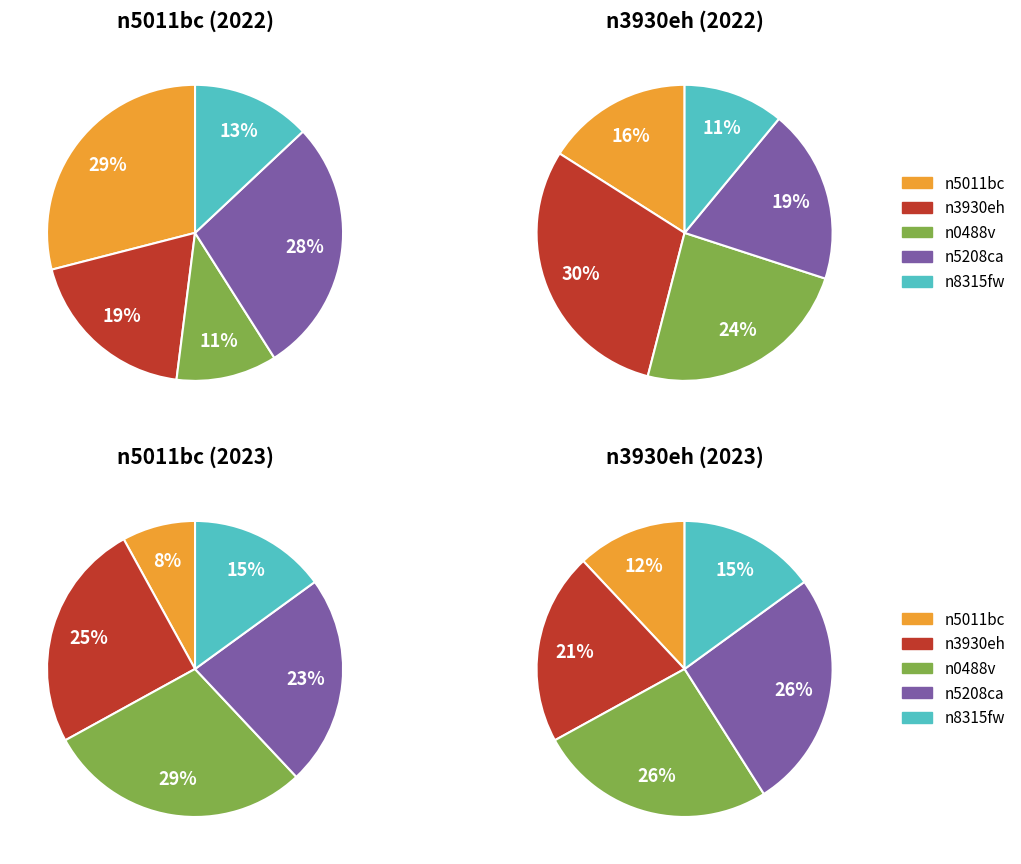

Which series has the widest spread of values?

n5011bc